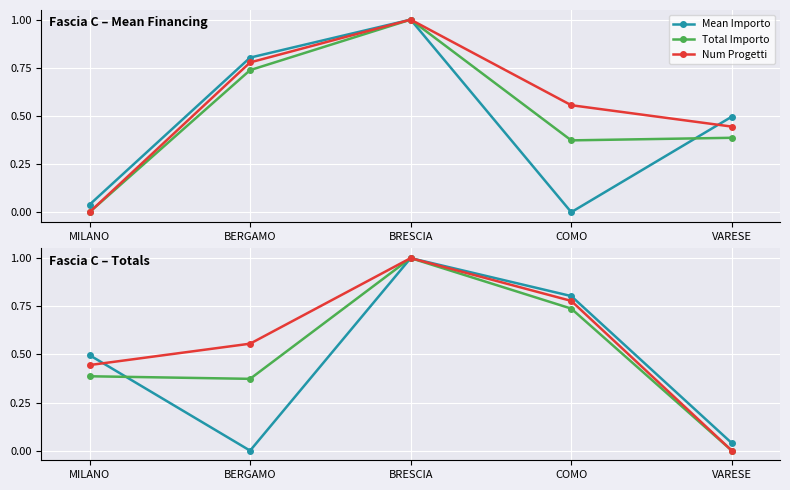

At which category does the chart reach its peak across all series?

BRESCIA